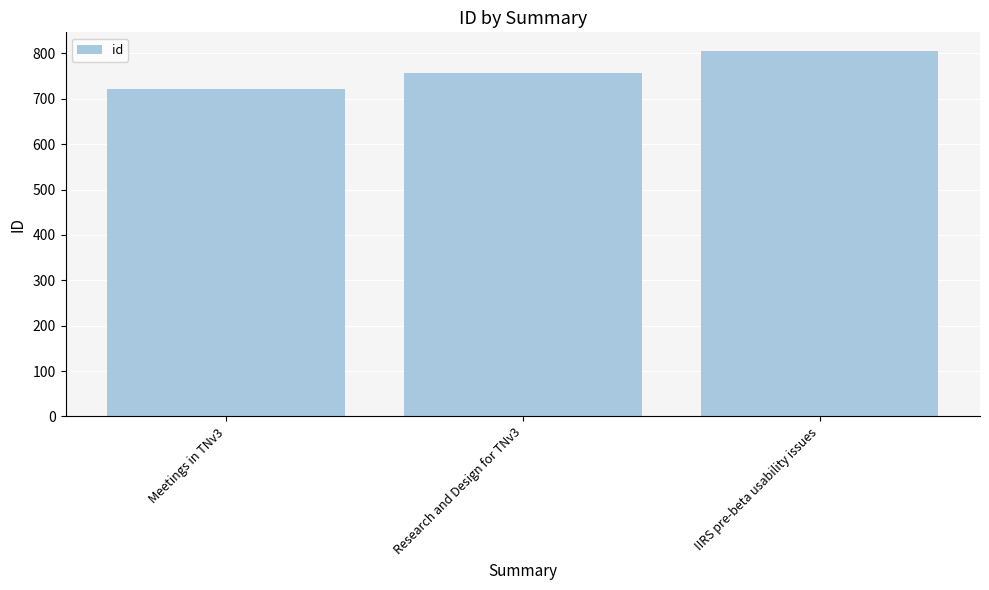

What is the change in value from Research and Design for TNv3 to IIRS pre-beta usability issues?

+49